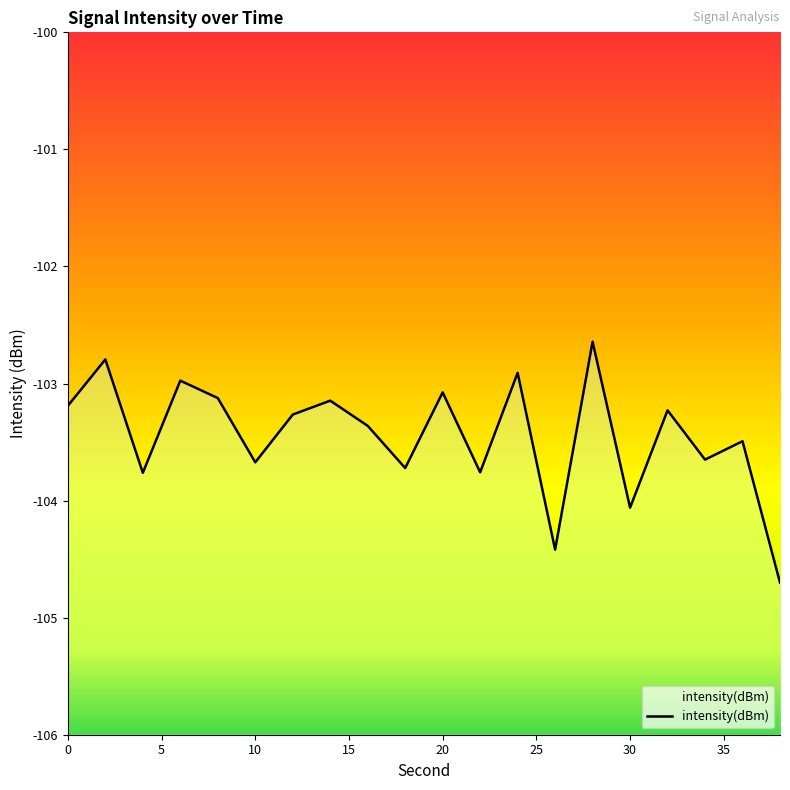

Reading right to left, transcribe all the data shown in this chart.

38=-104.7	36=-103.5	34=-103.7	32=-103.2	30=-104.1	28=-102.6	26=-104.4	24=-102.9	22=-103.8	20=-103.1	18=-103.7	16=-103.4	14=-103.1	12=-103.3	10=-103.7	8=-103.1	6=-103.0	4=-103.8	2=-102.8	0=-103.2